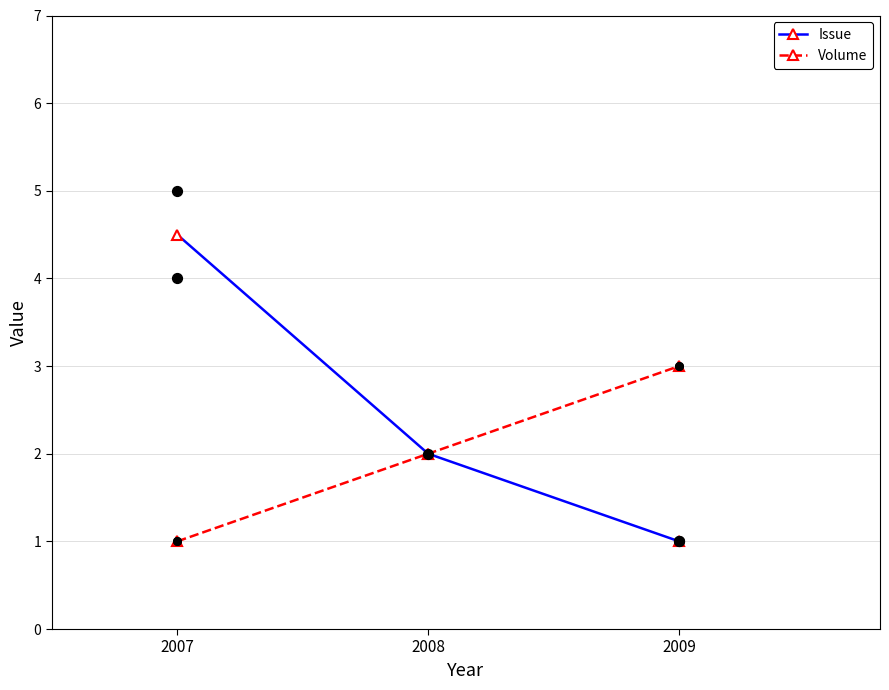

Which series has the largest Y range (max minus min)?

Issue